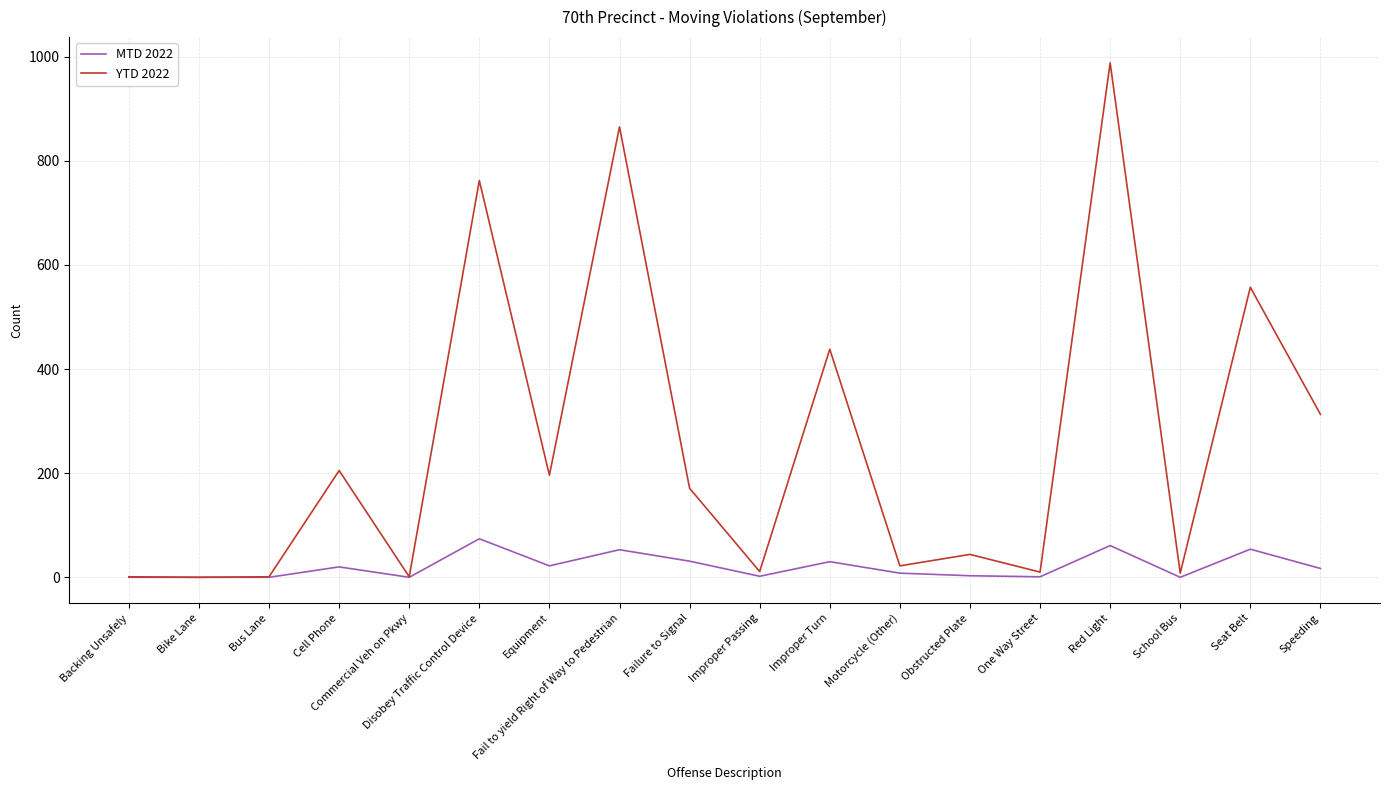

Which category has the highest value across all series?

Red Light